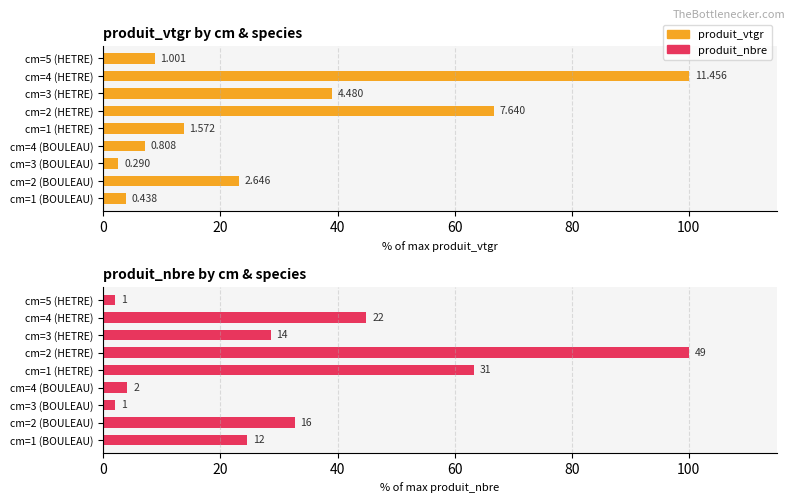

How many bars are there in each group?

2